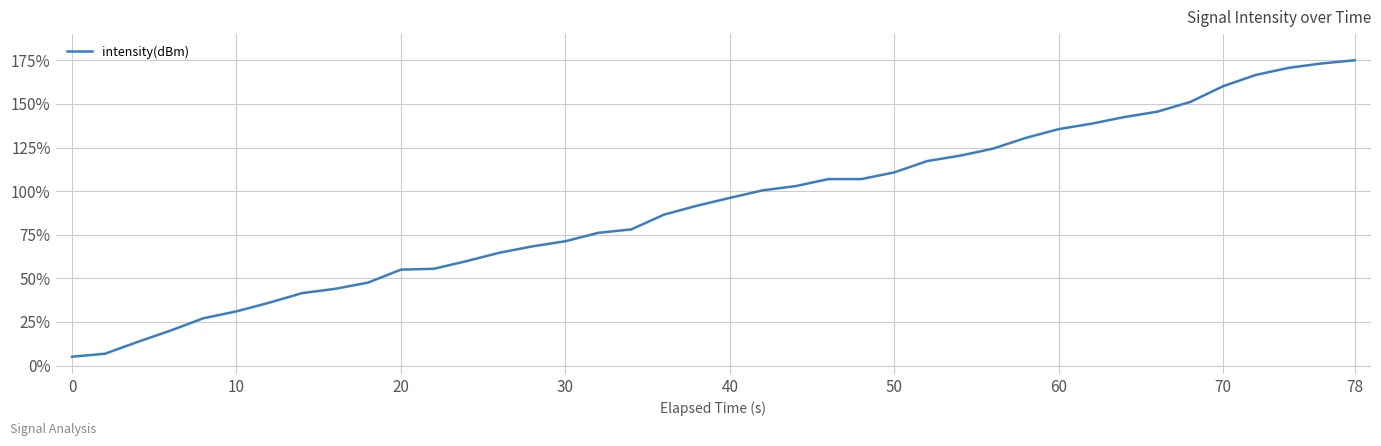

What is the minimum value shown in the chart?

5.1